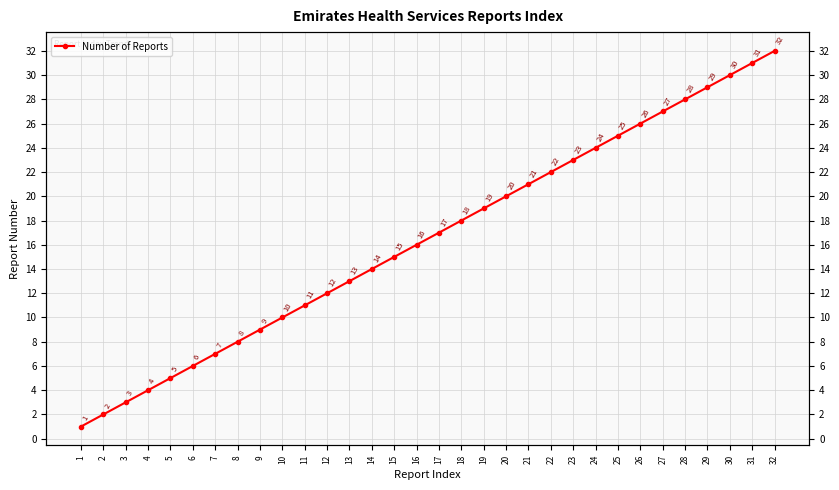

What is the difference between the values at 10 and 32?

22